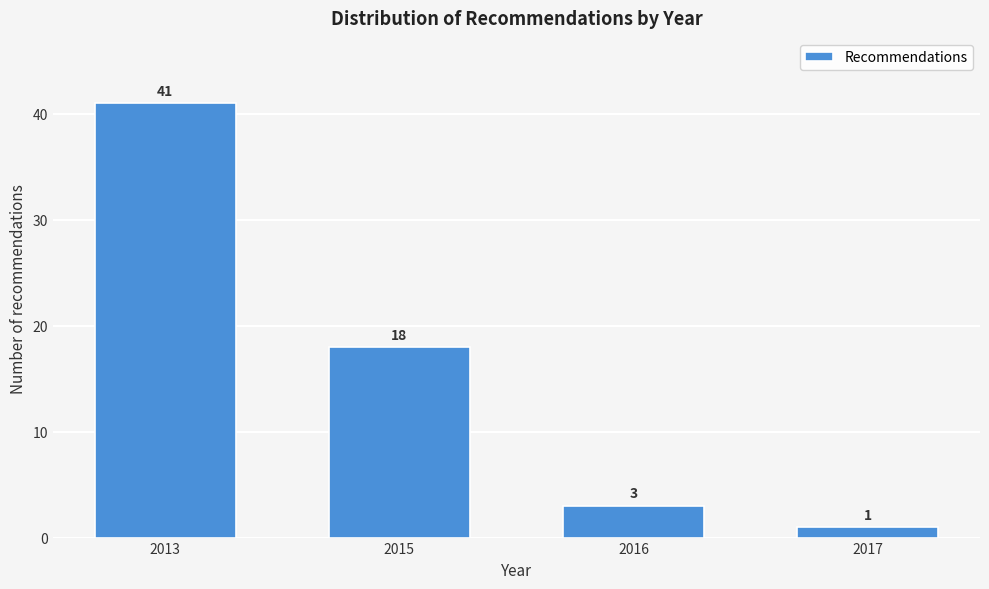

Reading left to right, list all the values displayed in this chart.

2013=41	2015=18	2016=3	2017=1